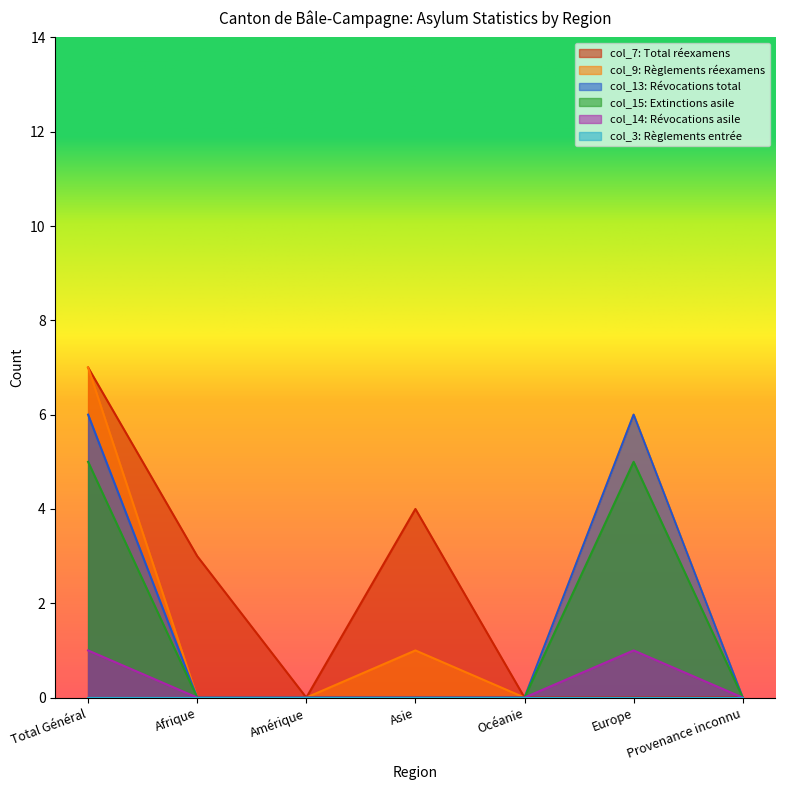

Is it true that col_13: Révocations total equals 6 at Europe?

True